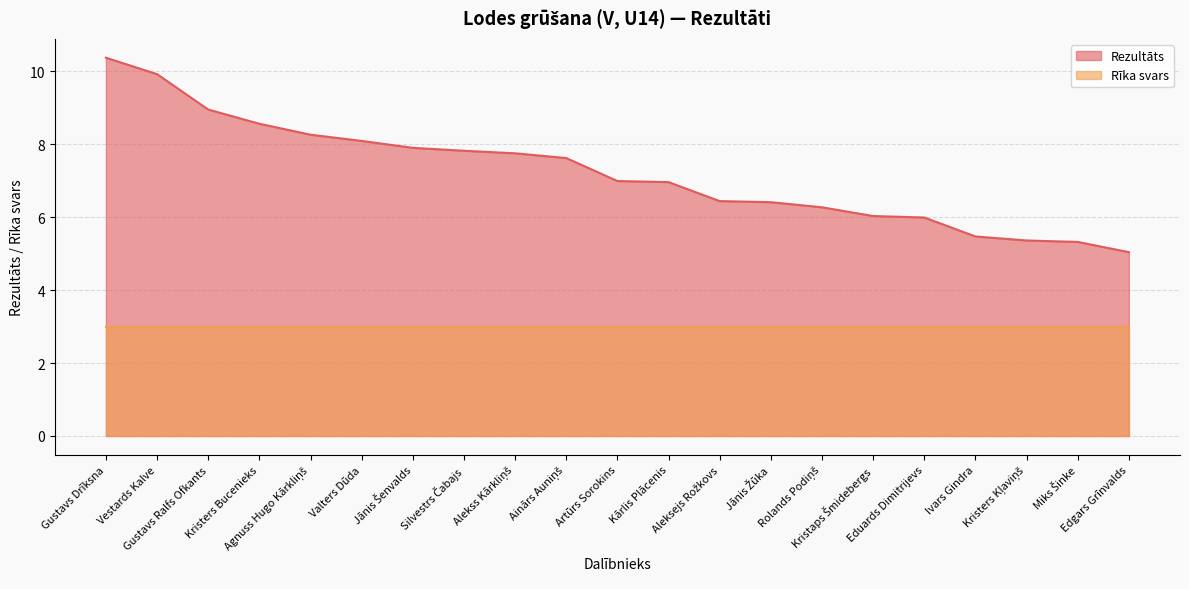

What is the greatest value displayed?

10.4